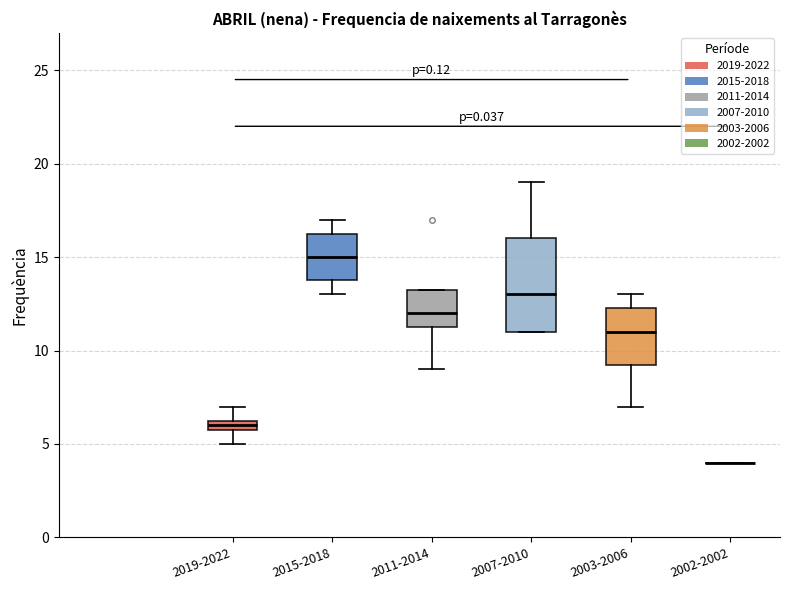

Which box is the tallest, from its lower edge to its upper edge?

2007-2010